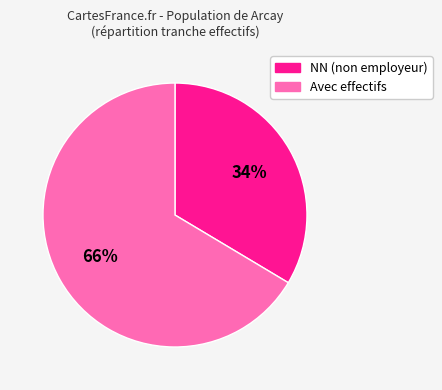

To the nearest percent, what is the average slice percentage?

50%